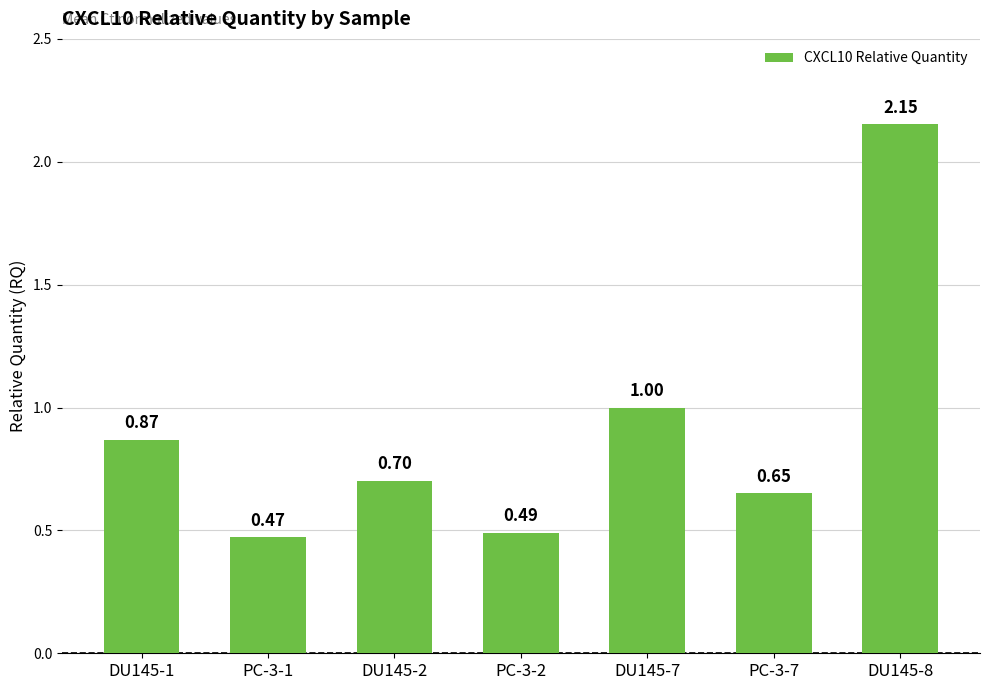

The value at DU145-1 is 1.5. True or false?

False